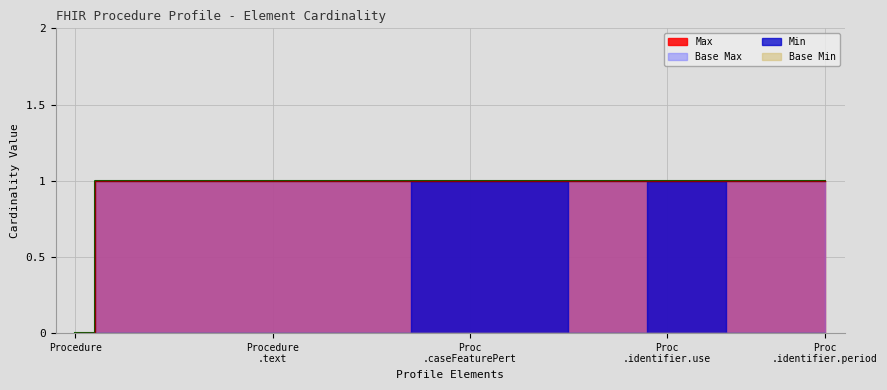

True or false: Max and Base Max cross at least once.

False